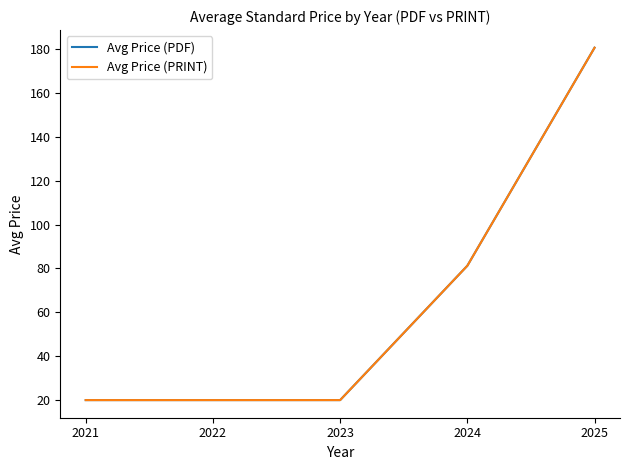

Does the chart have visible grid lines?

No